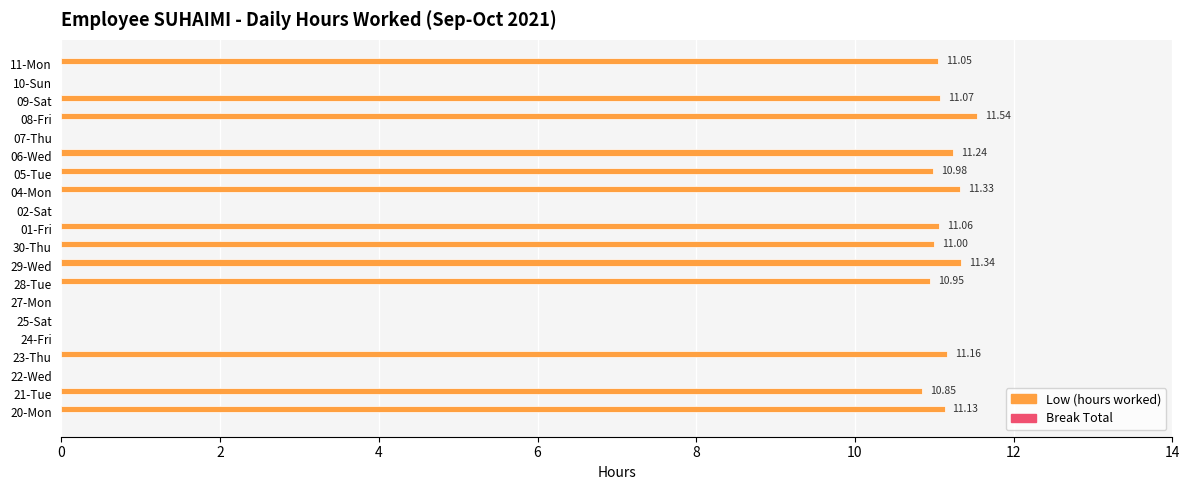

What is the sum of the values at 08-Fri and 28-Tue?

22.5